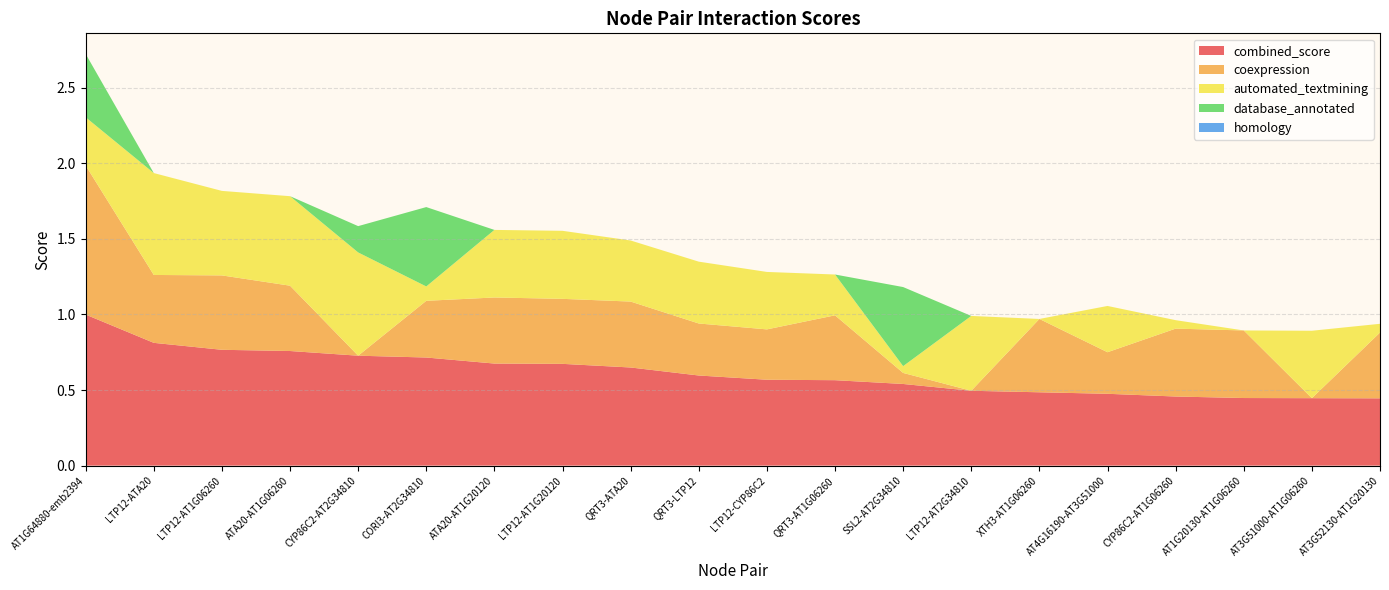

Reading left to right, list all the values displayed in this chart.

combined_score: AT1G64880-emb2394=1.0	LTP12-ATA20=0.8	LTP12-AT1G06260=0.8	ATA20-AT1G06260=0.8	CYP86C2-AT2G34810=0.7	CORI3-AT2G34810=0.7	ATA20-AT1G20120=0.7	LTP12-AT1G20120=0.7	QRT3-ATA20=0.6	QRT3-LTP12=0.6	LTP12-CYP86C2=0.6	QRT3-AT1G06260=0.6	SSL2-AT2G34810=0.5	LTP12-AT2G34810=0.5	XTH3-AT1G06260=0.5	AT4G16190-AT3G51000=0.5	CYP86C2-AT1G06260=0.5	AT1G20130-AT1G06260=0.4	AT3G51000-AT1G06260=0.4	AT3G52130-AT1G20130=0.4
coexpression: AT1G64880-emb2394=1.0	LTP12-ATA20=0.4	LTP12-AT1G06260=0.5	ATA20-AT1G06260=0.4	CYP86C2-AT2G34810=0.0	CORI3-AT2G34810=0.4	ATA20-AT1G20120=0.4	LTP12-AT1G20120=0.4	QRT3-ATA20=0.4	QRT3-LTP12=0.3	LTP12-CYP86C2=0.3	QRT3-AT1G06260=0.4	SSL2-AT2G34810=0.1	LTP12-AT2G34810=0.0	XTH3-AT1G06260=0.5	AT4G16190-AT3G51000=0.3	CYP86C2-AT1G06260=0.4	AT1G20130-AT1G06260=0.4	AT3G51000-AT1G06260=0.0	AT3G52130-AT1G20130=0.4
automated_textmining: AT1G64880-emb2394=0.3	LTP12-ATA20=0.7	LTP12-AT1G06260=0.6	ATA20-AT1G06260=0.6	CYP86C2-AT2G34810=0.7	CORI3-AT2G34810=0.1	ATA20-AT1G20120=0.4	LTP12-AT1G20120=0.5	QRT3-ATA20=0.4	QRT3-LTP12=0.4	LTP12-CYP86C2=0.4	QRT3-AT1G06260=0.3	SSL2-AT2G34810=0.0	LTP12-AT2G34810=0.5	XTH3-AT1G06260=0.0	AT4G16190-AT3G51000=0.3	CYP86C2-AT1G06260=0.1	AT1G20130-AT1G06260=0.0	AT3G51000-AT1G06260=0.4	AT3G52130-AT1G20130=0.1
database_annotated: AT1G64880-emb2394=0.4	LTP12-ATA20=0.0	LTP12-AT1G06260=0.0	ATA20-AT1G06260=0.0	CYP86C2-AT2G34810=0.2	CORI3-AT2G34810=0.5	ATA20-AT1G20120=0.0	LTP12-AT1G20120=0.0	QRT3-ATA20=0.0	QRT3-LTP12=0.0	LTP12-CYP86C2=0.0	QRT3-AT1G06260=0.0	SSL2-AT2G34810=0.5	LTP12-AT2G34810=0.0	XTH3-AT1G06260=0.0	AT4G16190-AT3G51000=0.0	CYP86C2-AT1G06260=0.0	AT1G20130-AT1G06260=0.0	AT3G51000-AT1G06260=0.0	AT3G52130-AT1G20130=0.0
homology: AT1G64880-emb2394=0.0	LTP12-ATA20=0.0	LTP12-AT1G06260=0.0	ATA20-AT1G06260=0.0	CYP86C2-AT2G34810=0.0	CORI3-AT2G34810=0.0	ATA20-AT1G20120=0.0	LTP12-AT1G20120=0.0	QRT3-ATA20=0.0	QRT3-LTP12=0.0	LTP12-CYP86C2=0.0	QRT3-AT1G06260=0.0	SSL2-AT2G34810=0.0	LTP12-AT2G34810=0.0	XTH3-AT1G06260=0.0	AT4G16190-AT3G51000=0.0	CYP86C2-AT1G06260=0.0	AT1G20130-AT1G06260=0.0	AT3G51000-AT1G06260=0.0	AT3G52130-AT1G20130=0.0